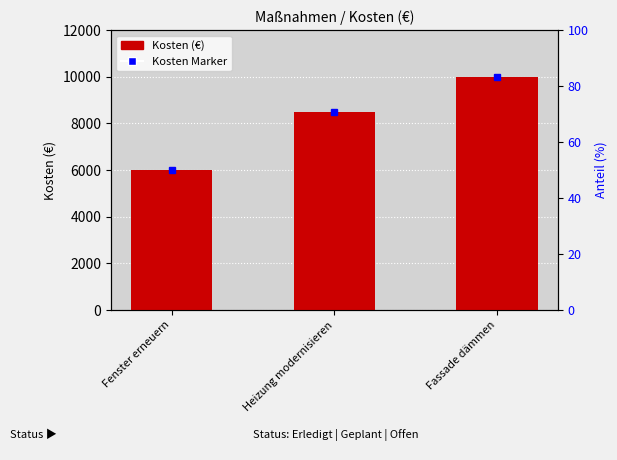

Are the bars horizontal?

No